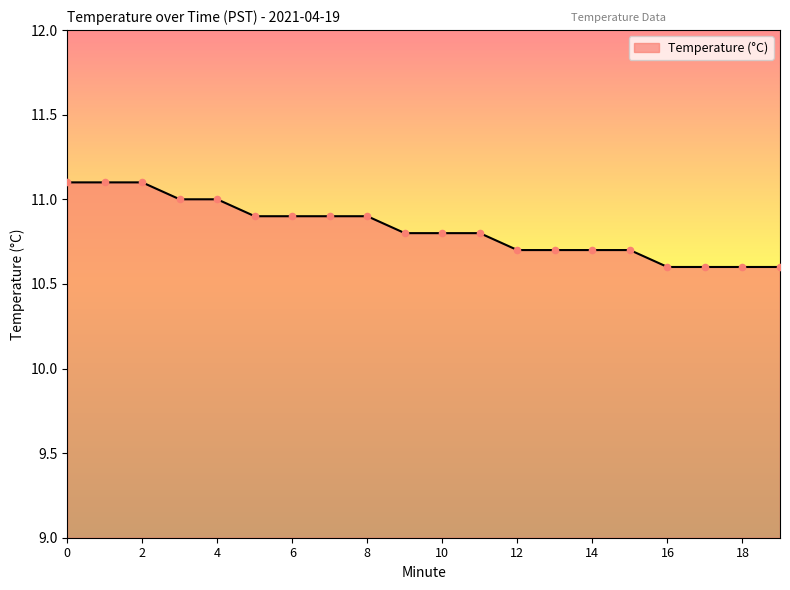

What is the minimum value shown in the chart?

10.6